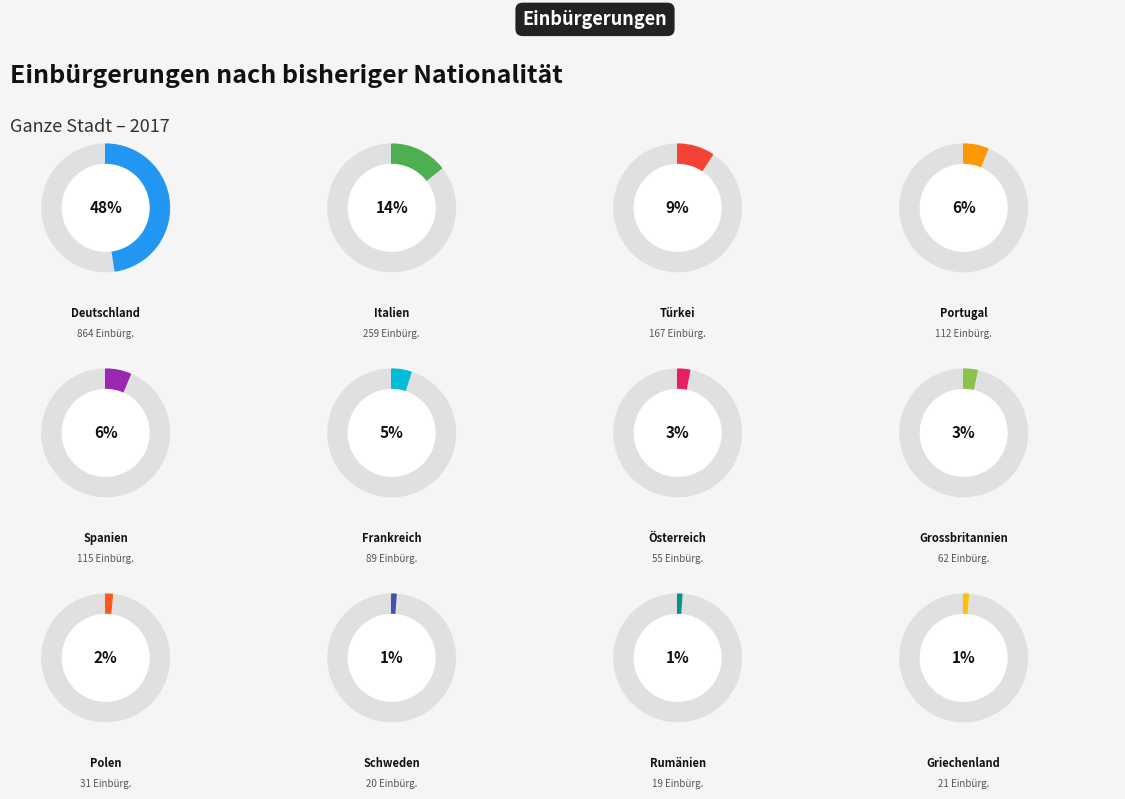

How many slices are in this pie chart?

12